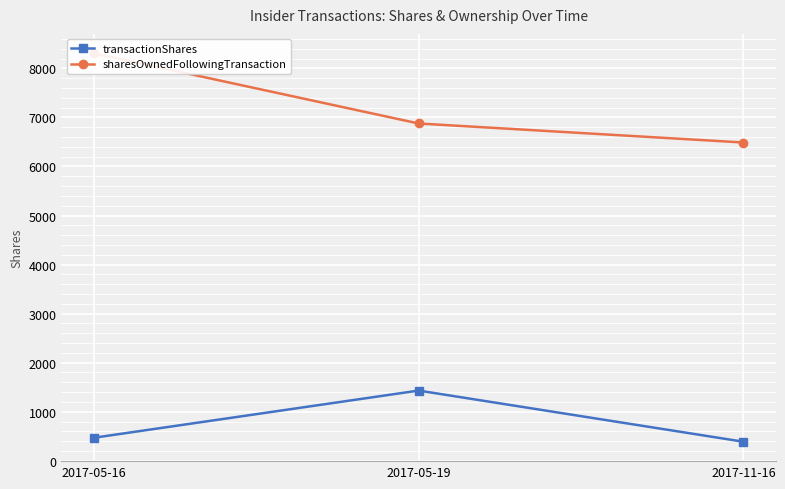

Is the value of sharesOwnedFollowingTransaction at 2017-05-16 greater than the value of transactionShares at 2017-11-16?

Yes